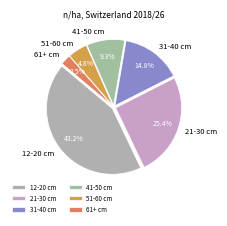

What is the smallest slice in the pie chart?

61+ cm